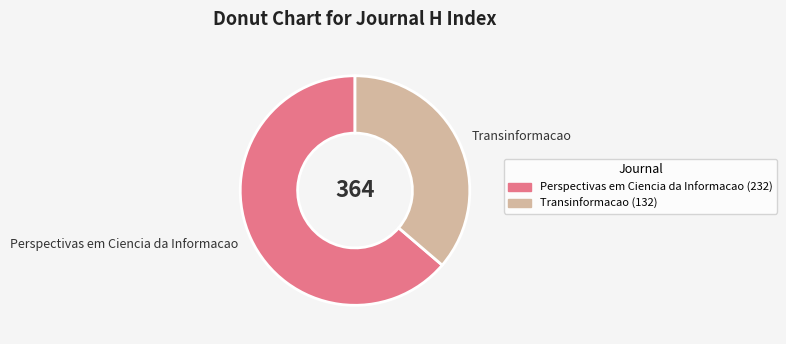

What is the largest slice in the pie chart?

Perspectivas em Ciencia da Informacao